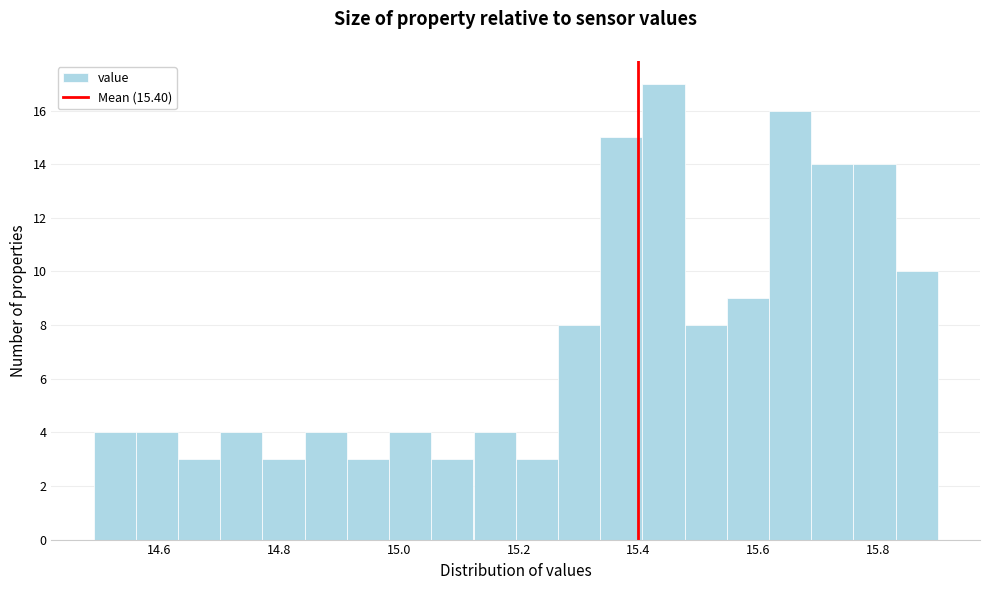

Read against the x-axis, roughly where is the centre of the tallest bar?

15.44